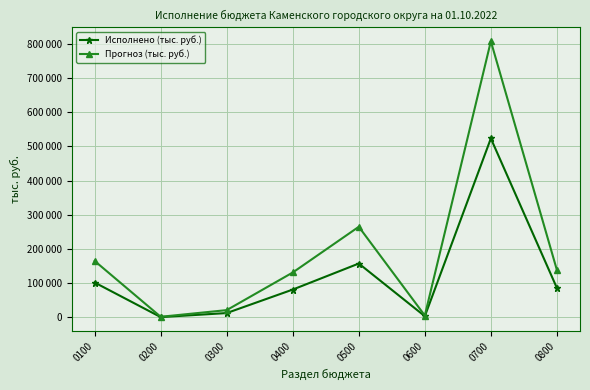

What is the difference between the highest and lowest values at 0200?

916.5